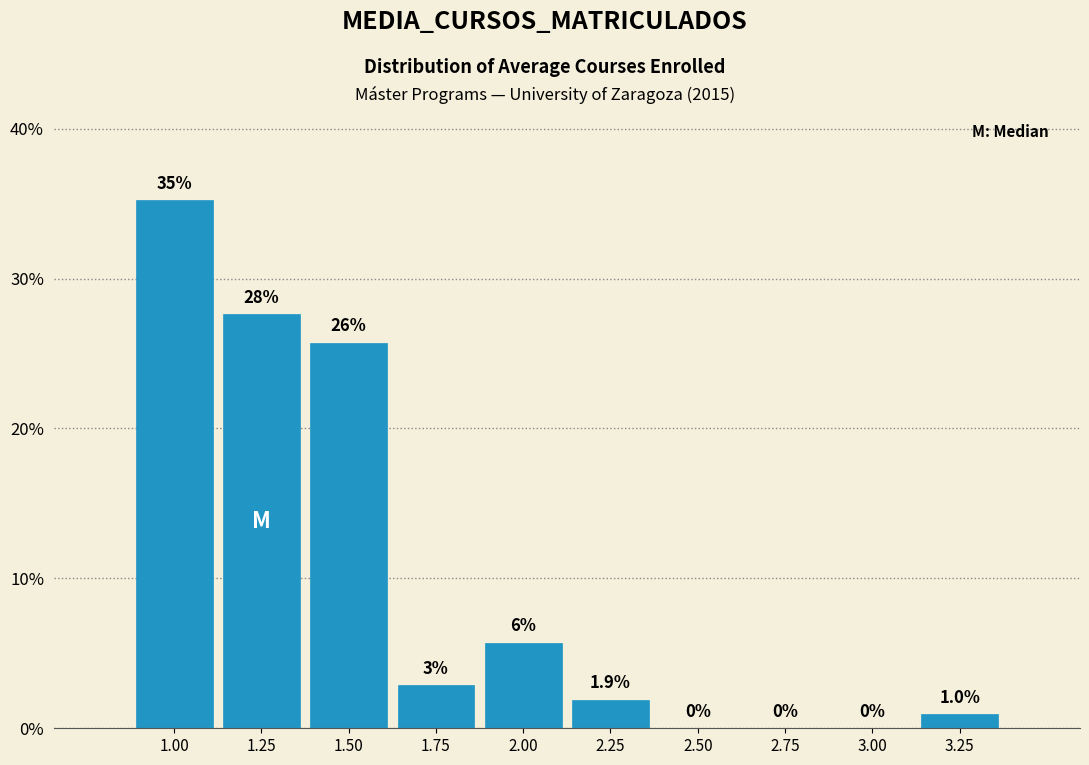

What is the approximate value at 1.00?

35.2